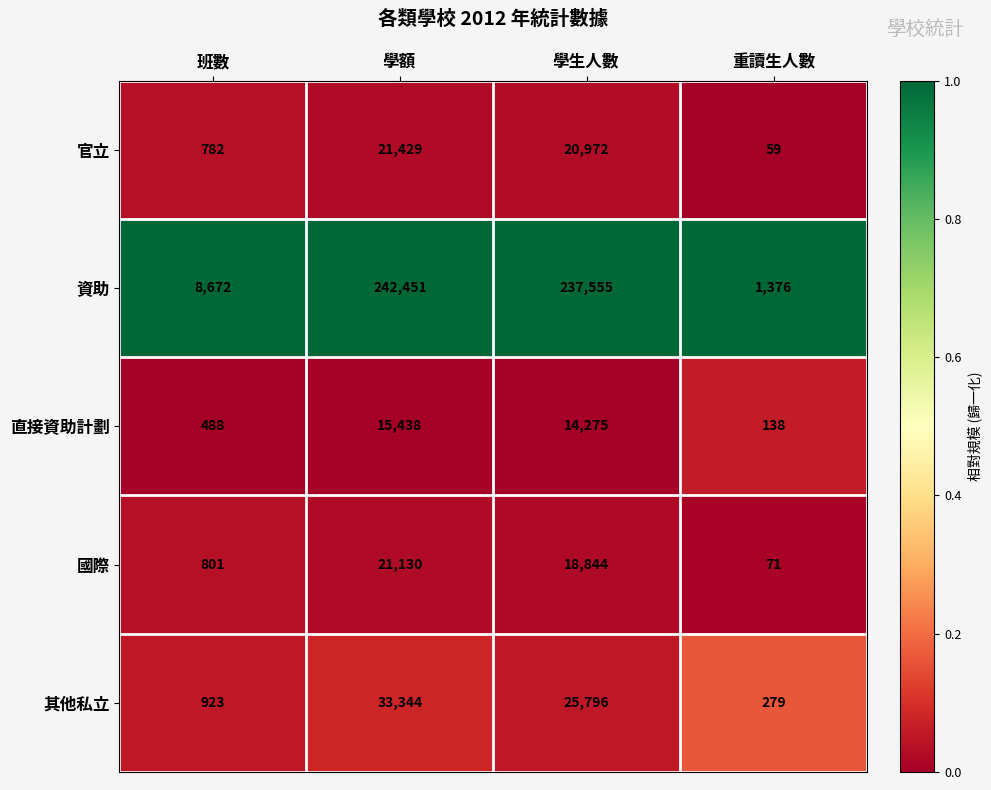

Which series has the largest total across all categories?

資助